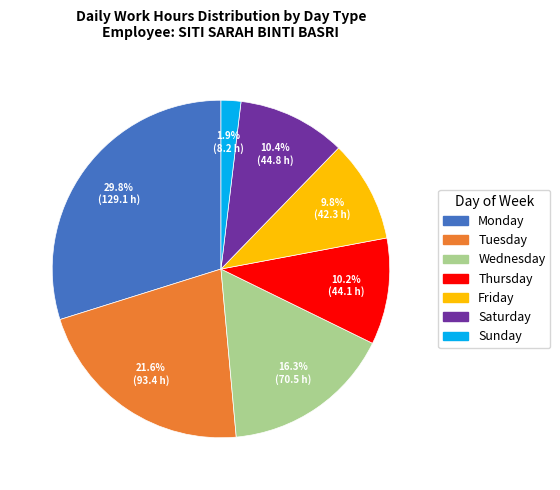

Does any single category account for the majority?

No